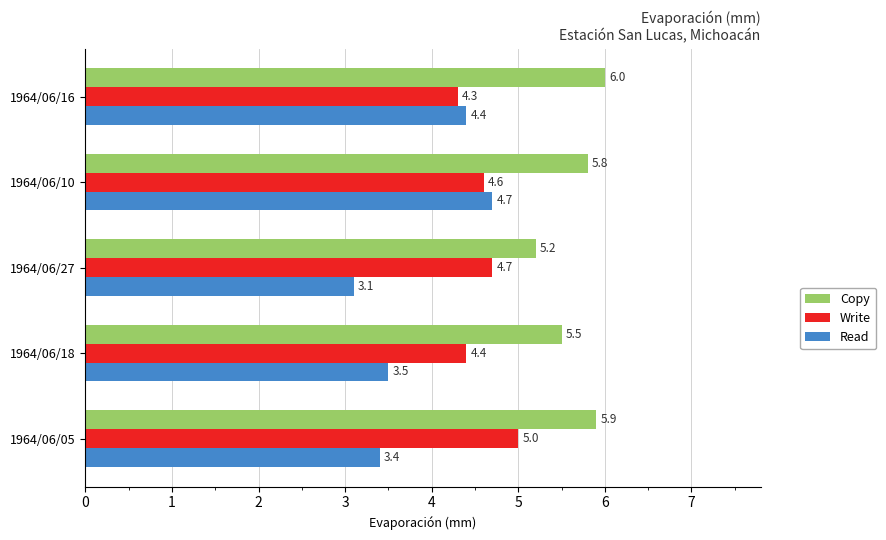

How many categories are shown in the chart?

5